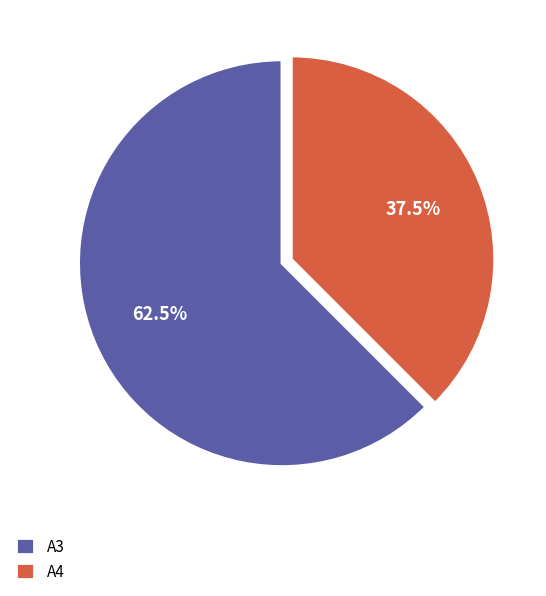

Is A3 the majority of the pie?

Yes